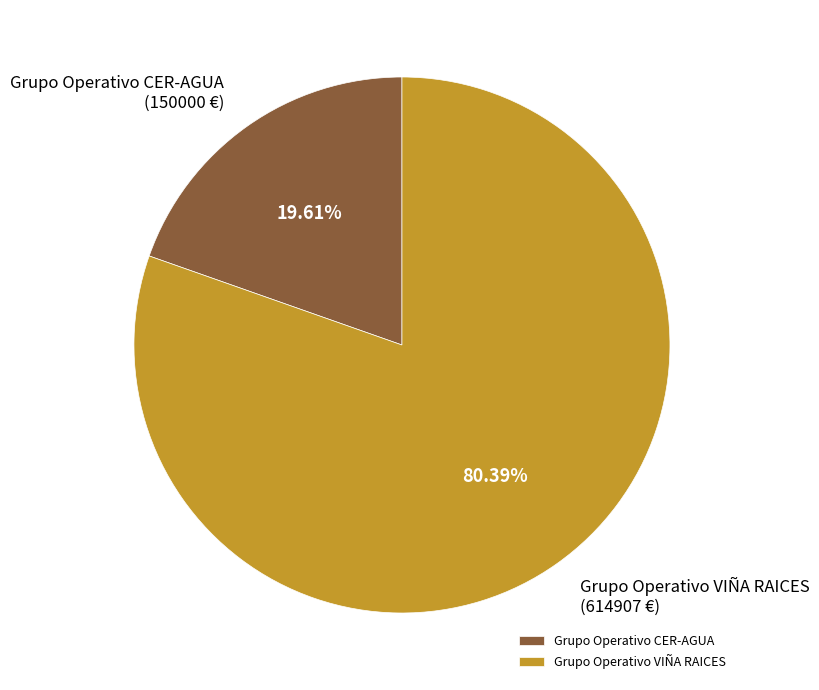

Does Grupo Operativo CER-AGUA represent more than half of the total?

No